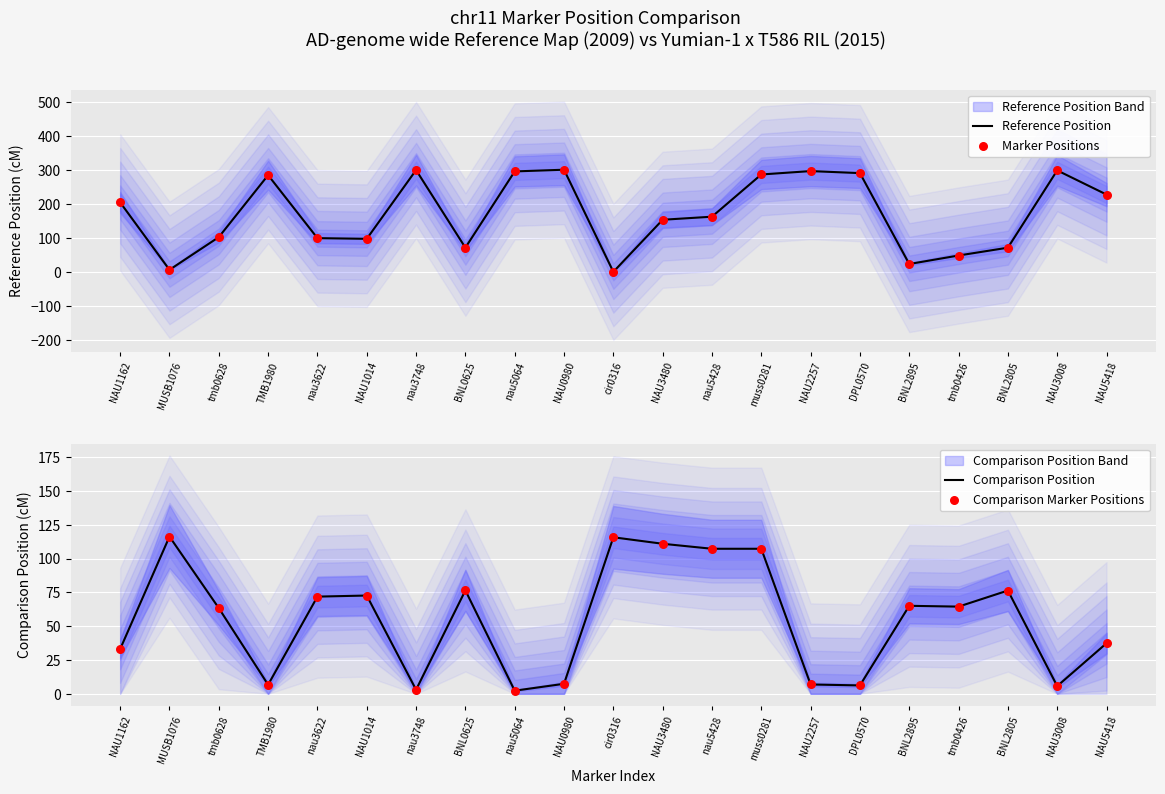

Which series reaches the minimum Y coordinate?

Reference Position